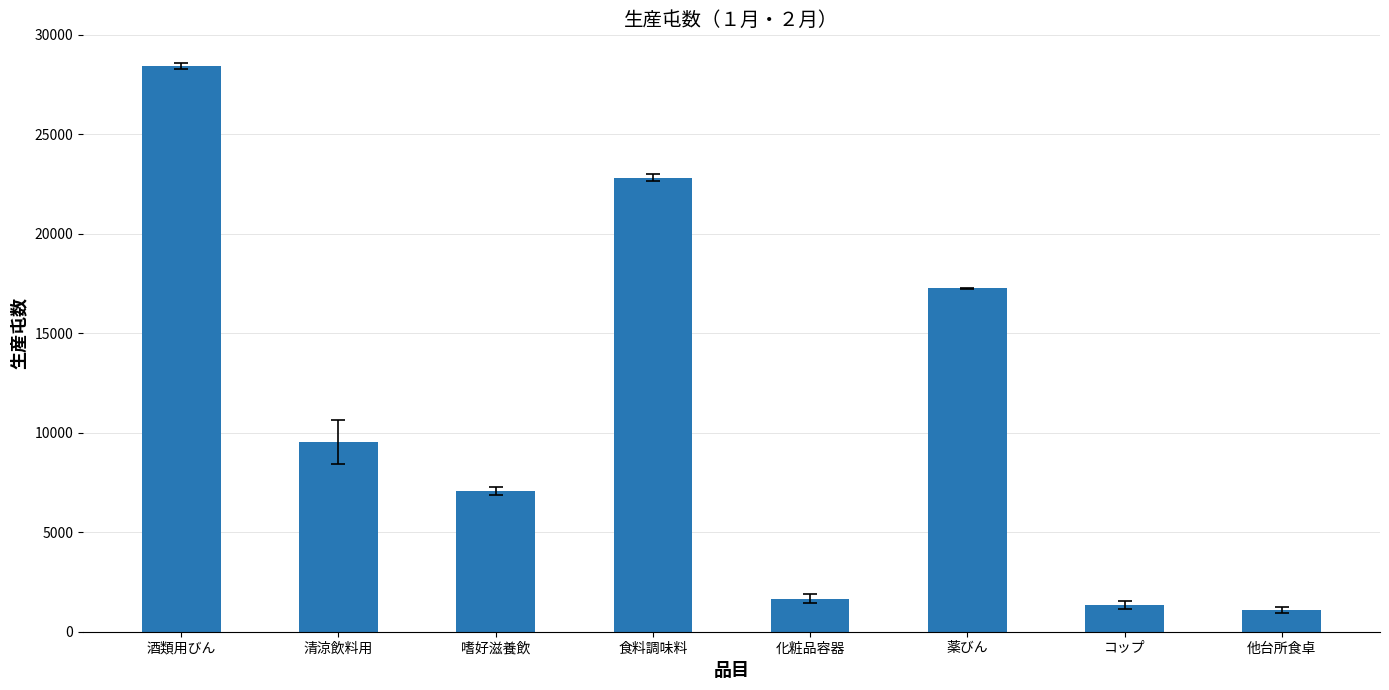

What is the label of the 7th bar from the right?

清涼飲料用